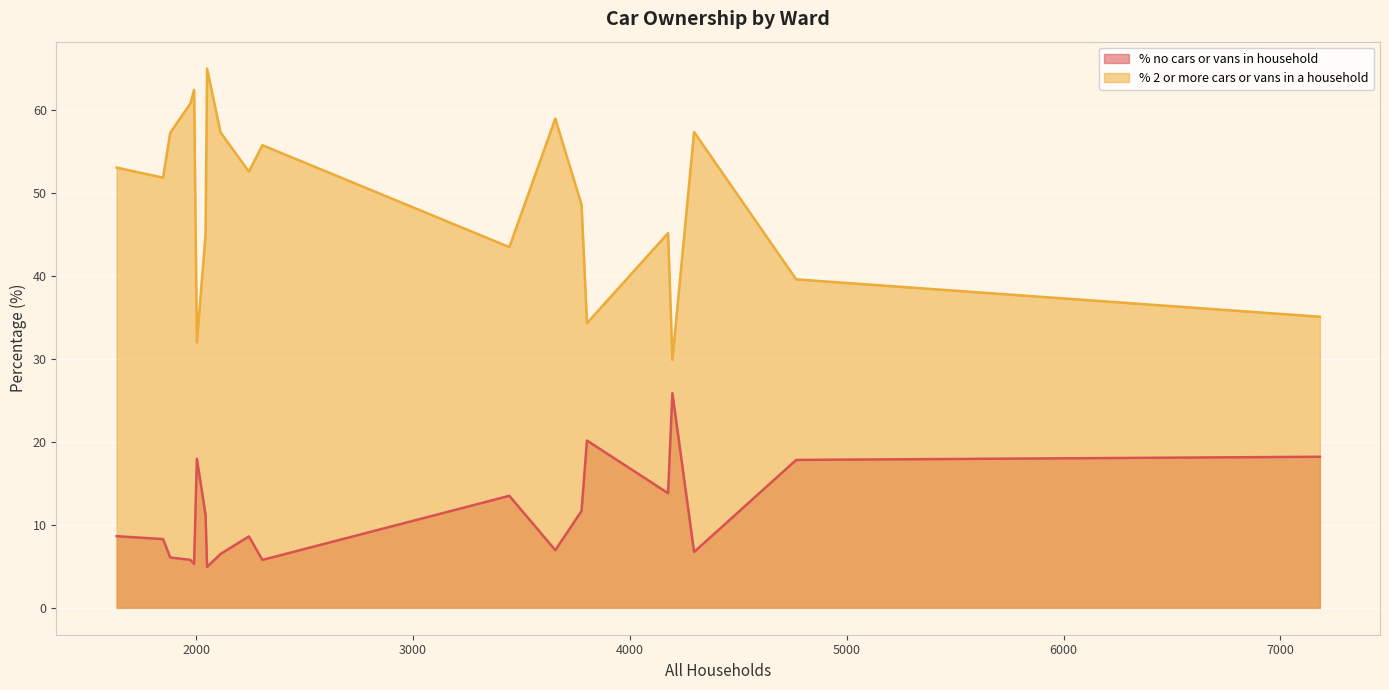

What is the difference between the % no cars or vans in household values at Blandford Ward and Dorchester West Ward?

8.1